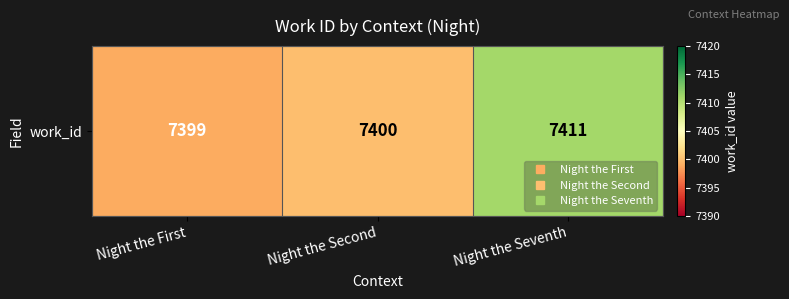

Is it true that the value at Night the Second is 7400?

True